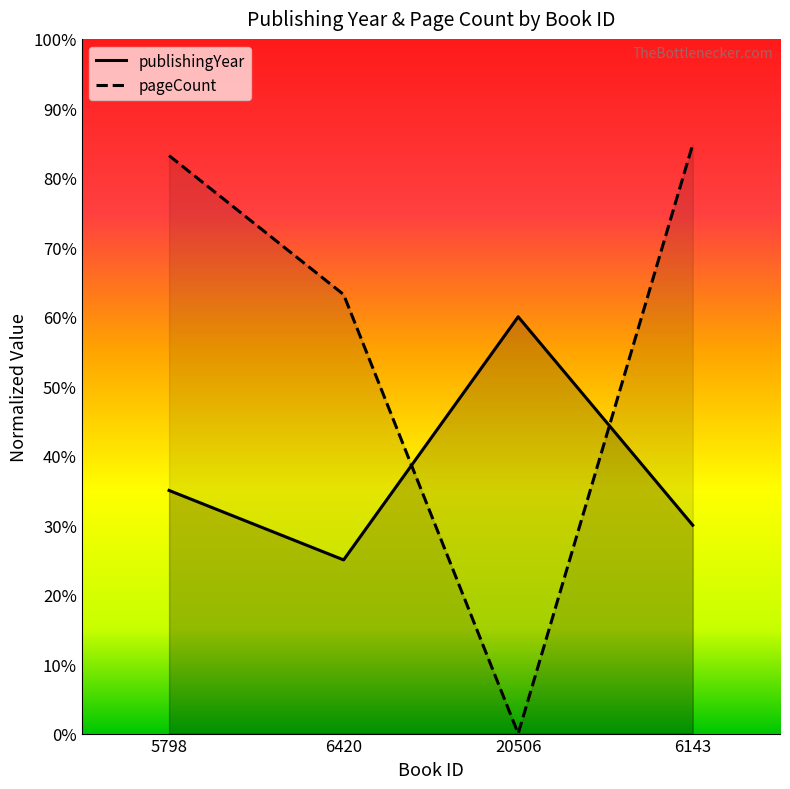

Which has a higher value, 20506 or 5798?

20506